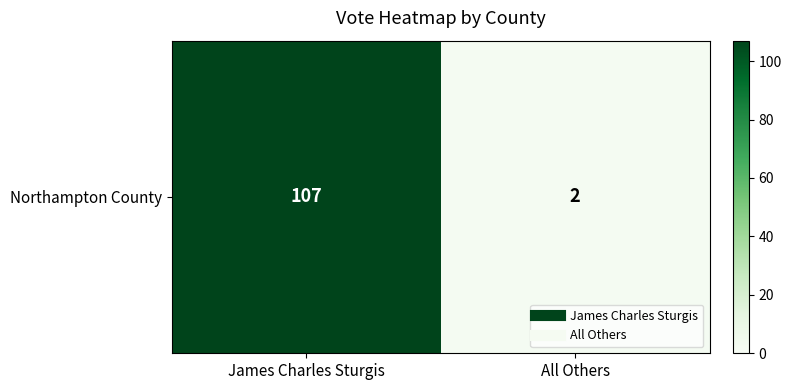

What is the sum of the values at All Others and James Charles Sturgis?

109